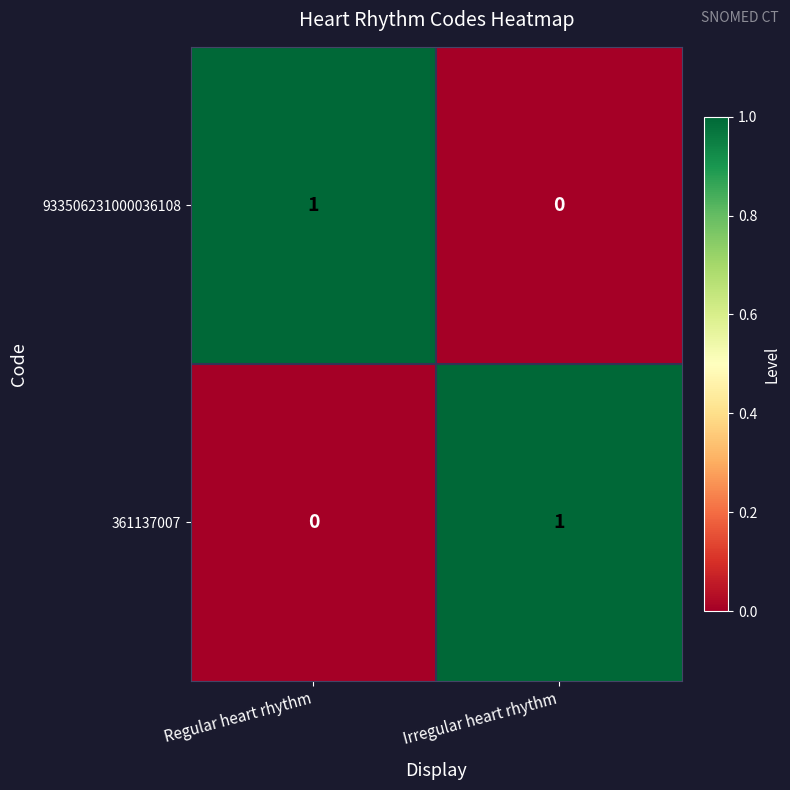

At which label does 361137007 reach its peak?

Irregular heart rhythm